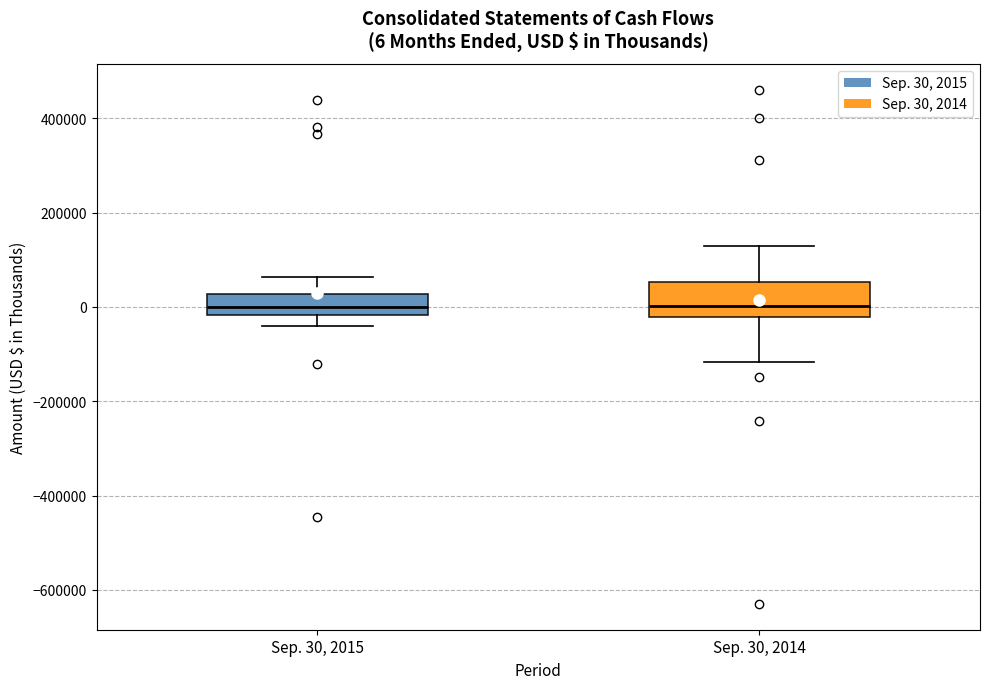

Comparing the boxes themselves (not the whiskers), which one is the tallest?

Sep. 30, 2014